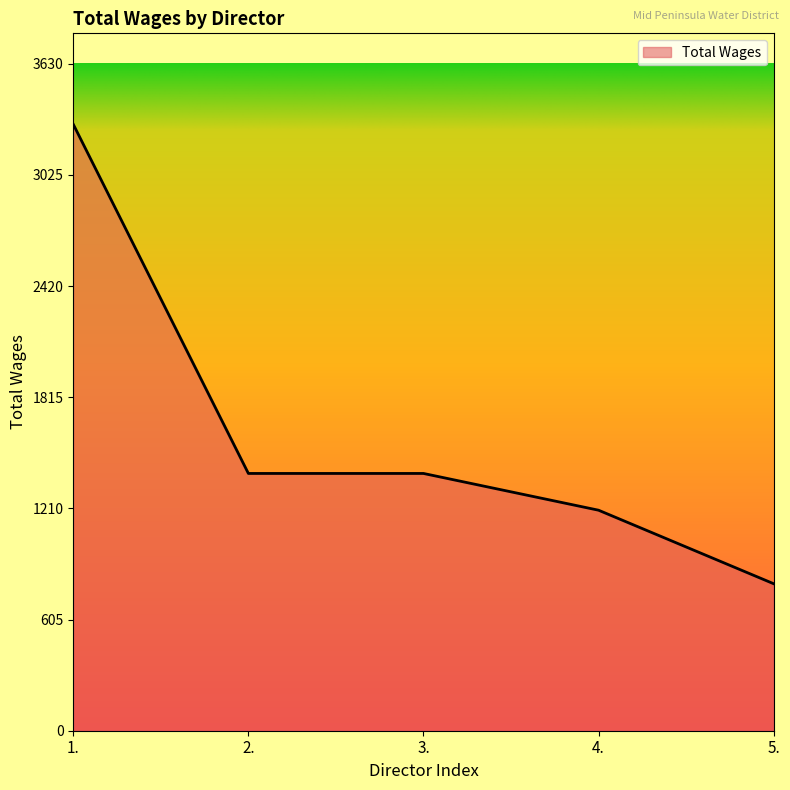

At which label does the data first exceed 1400?

1.